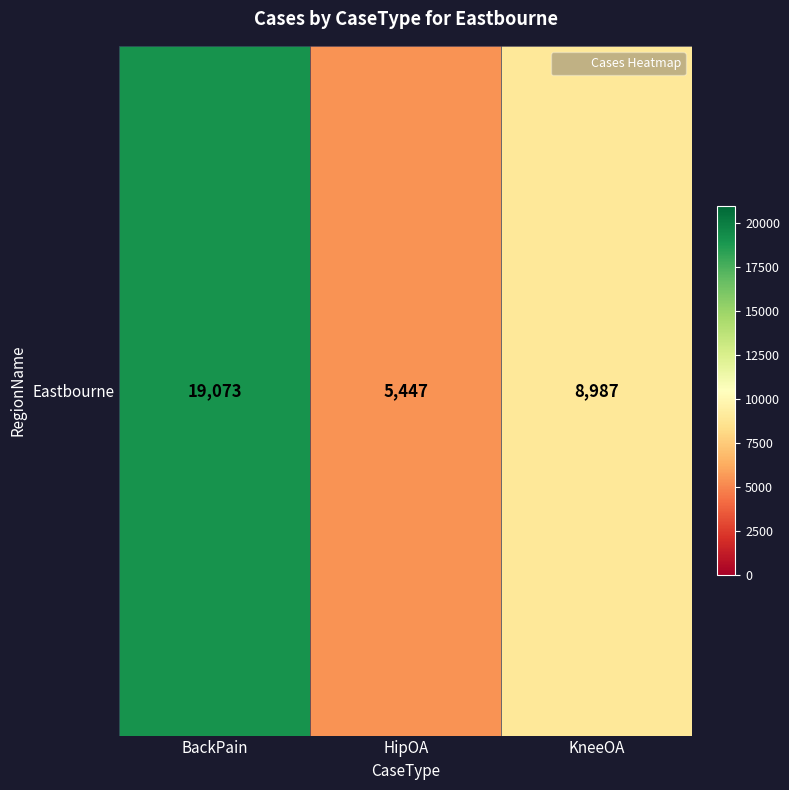

What is the approximate value at BackPain?

19073